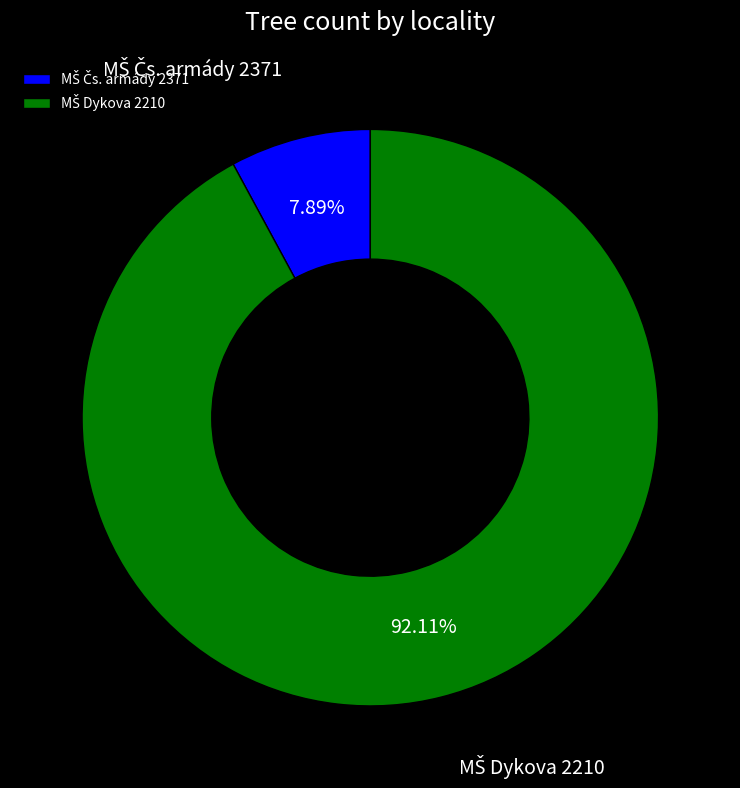

Does any single category account for the majority?

Yes